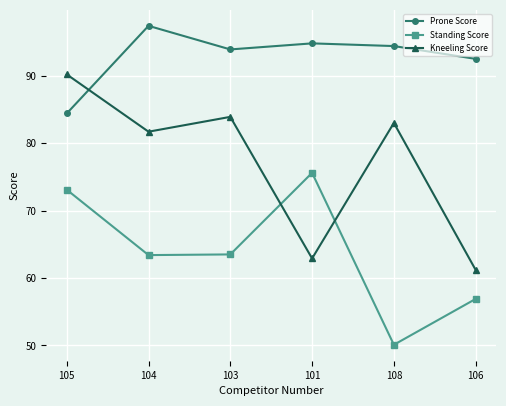

Rank the series at 101 from highest to lowest value.

Prone Score, Standing Score, Kneeling Score